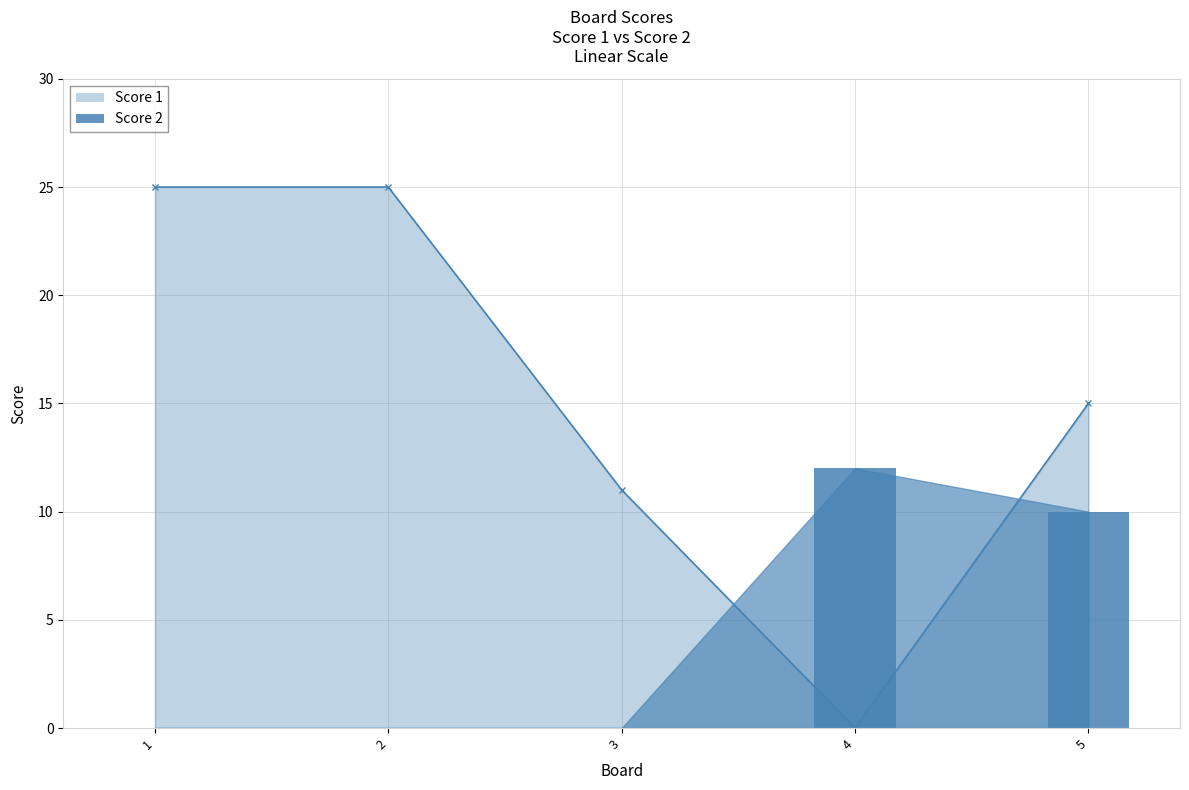

Rank the series by their maximum value, from highest to lowest.

Score 1, Score 2